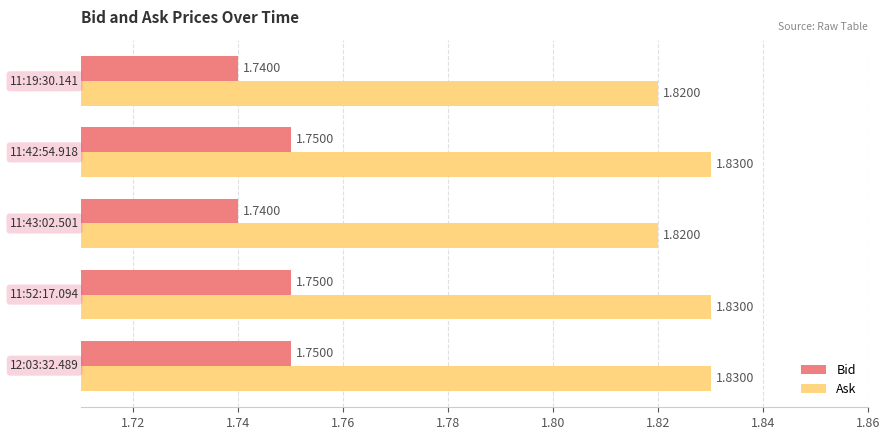

Rank the series by their maximum value, from lowest to highest.

Bid, Ask